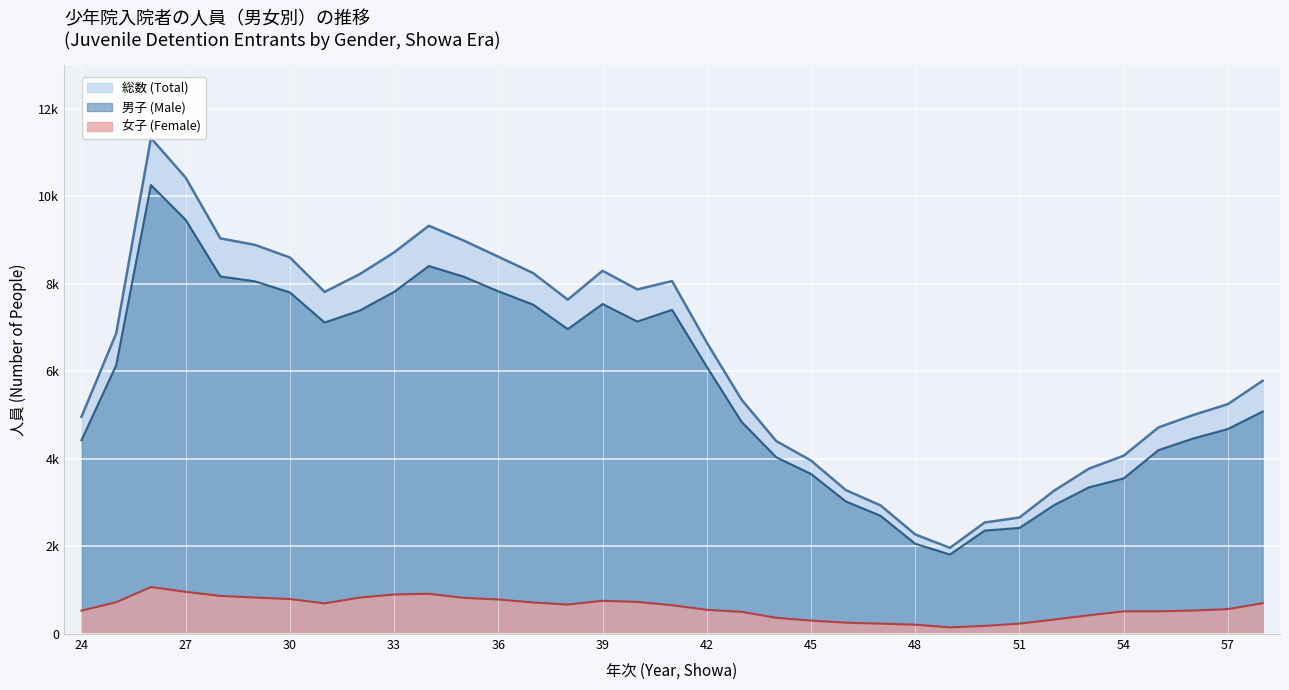

What are all the series names shown in the legend?

総数 (Total), 男子 (Male), 女子 (Female)